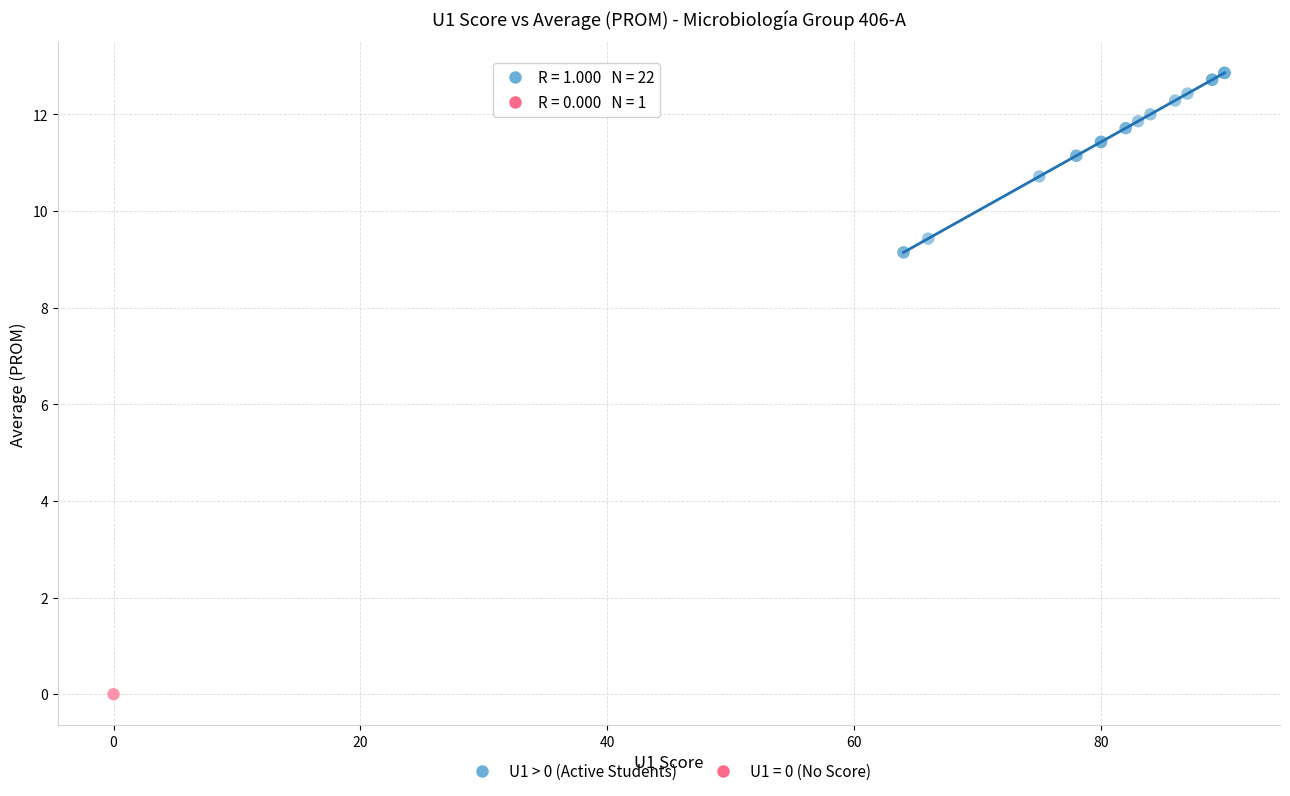

What are all the series names shown in the legend?

U1 > 0 (Active Students), U1 = 0 (No Score)